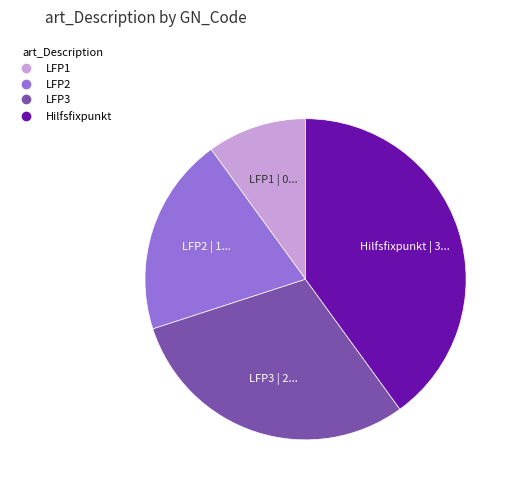

Does LFP3 represent more than half of the total?

No